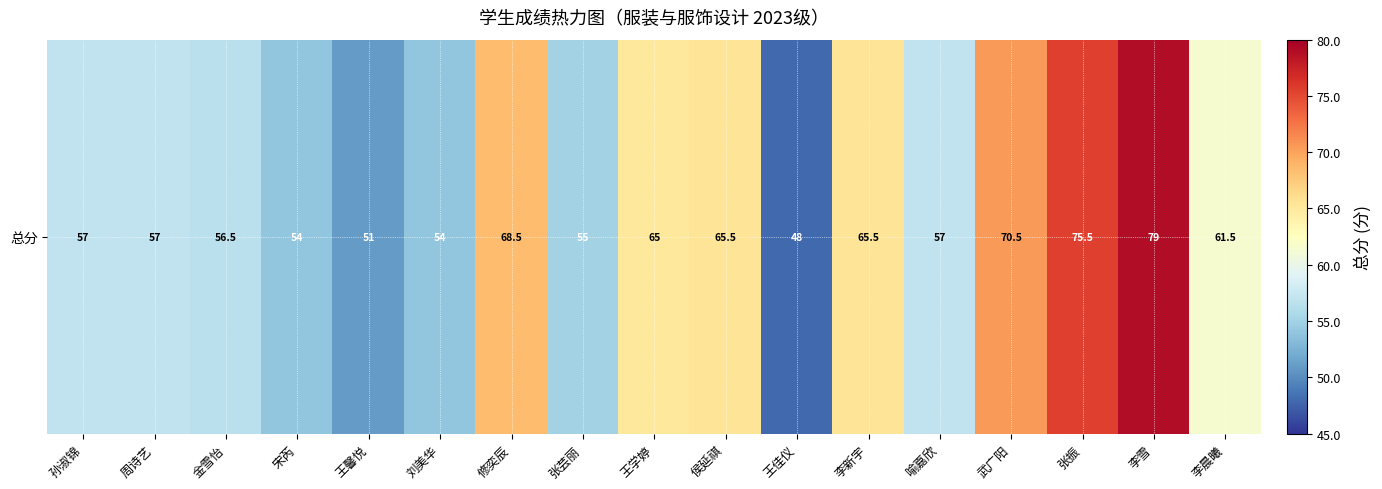

Which has a higher value, 武广阳 or 修奕辰?

武广阳